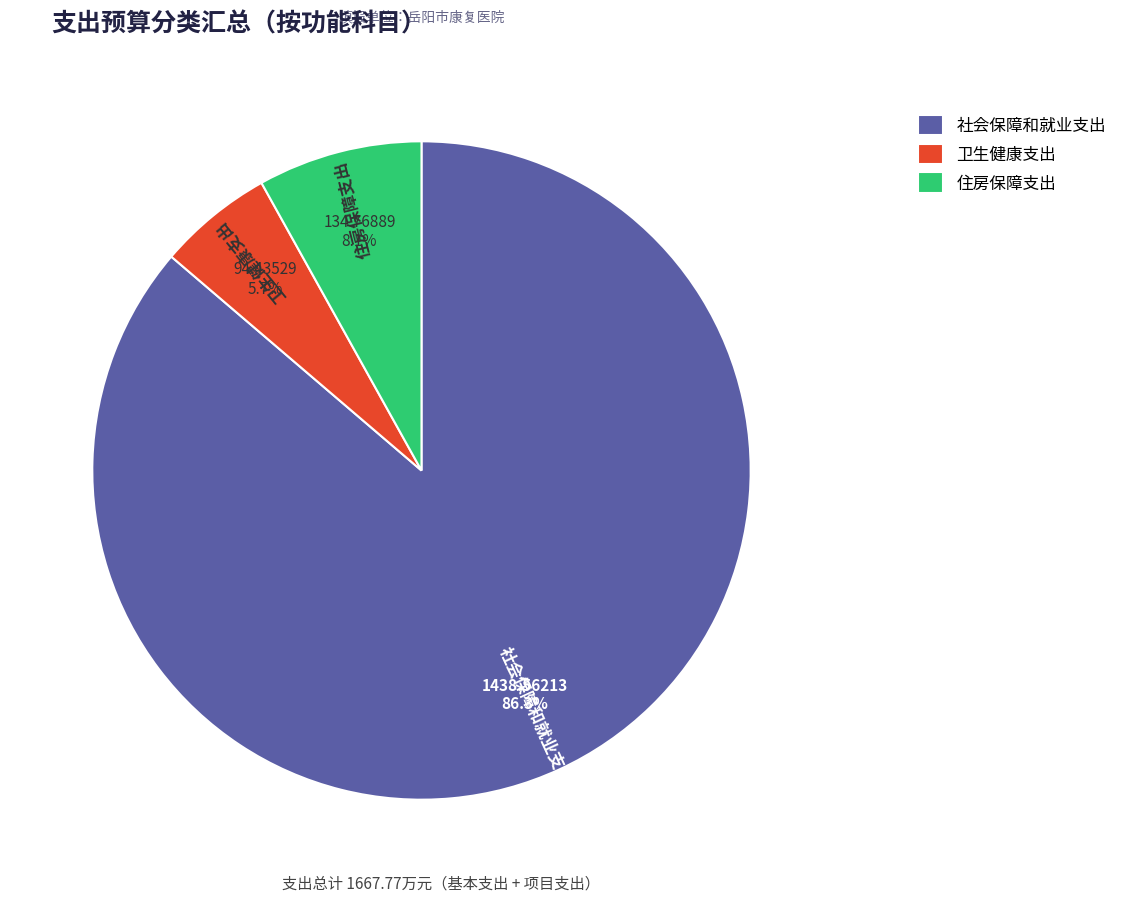

Is there a majority slice in this chart?

Yes